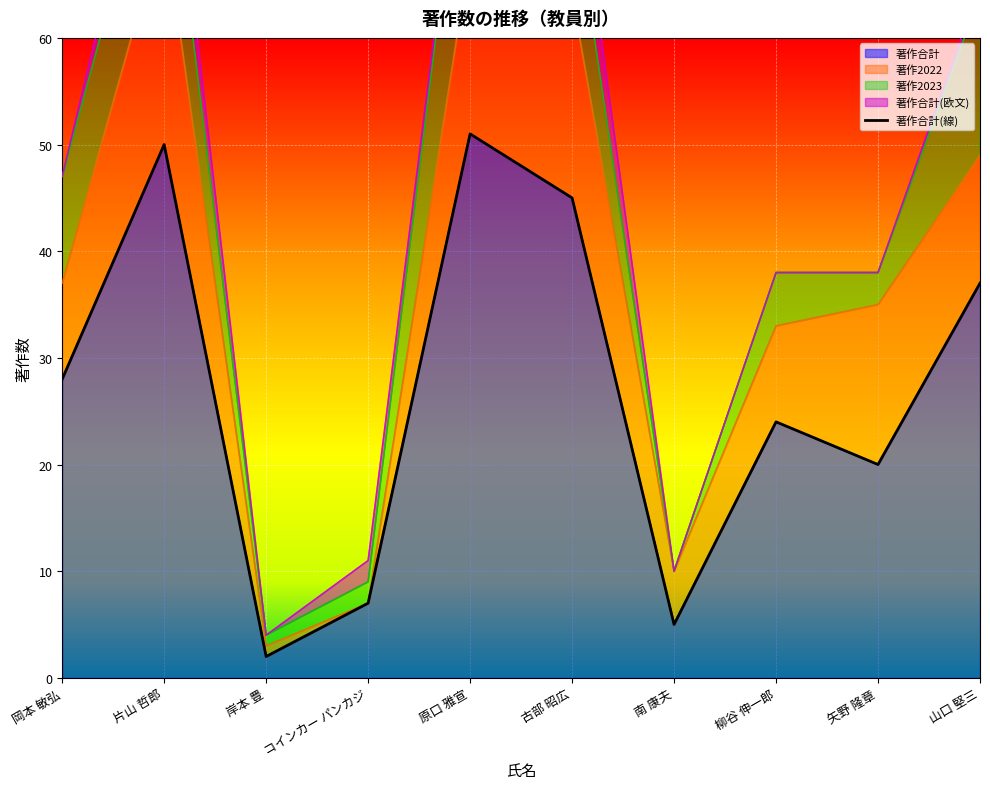

What is the value of the 6th point from the left?

45